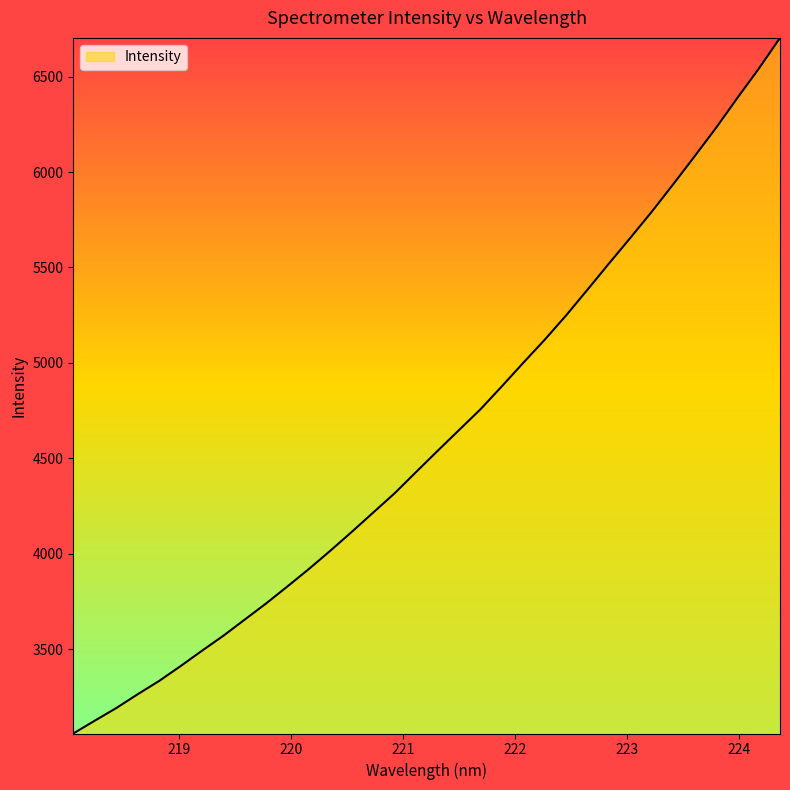

What is the smallest value displayed?

3058.0